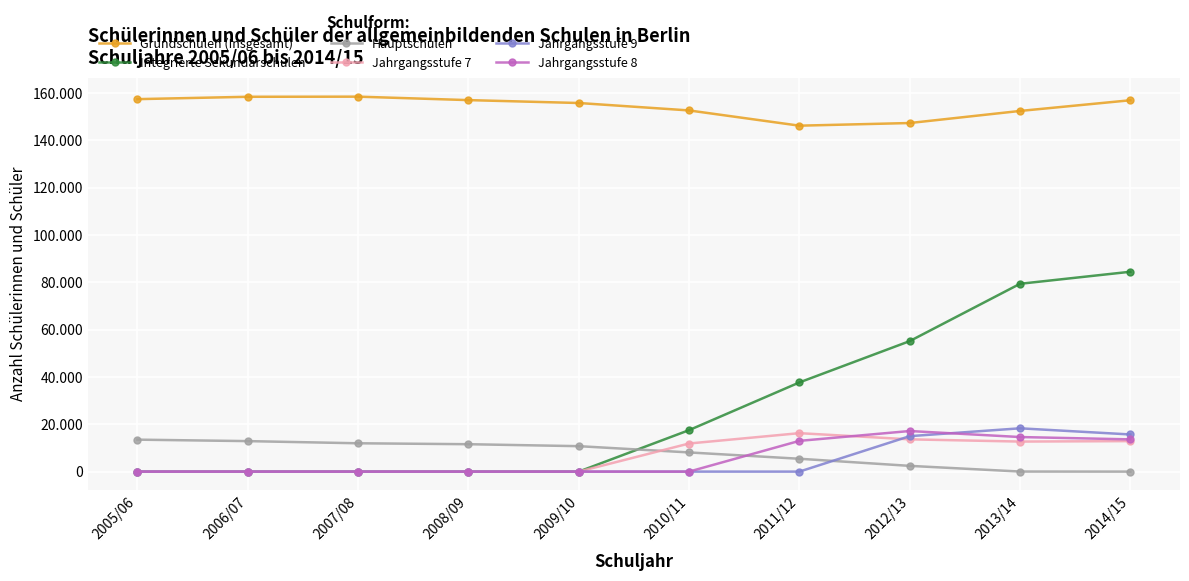

Where is the first local maximum for Grundschulen (Insgesamt)?

2007/08